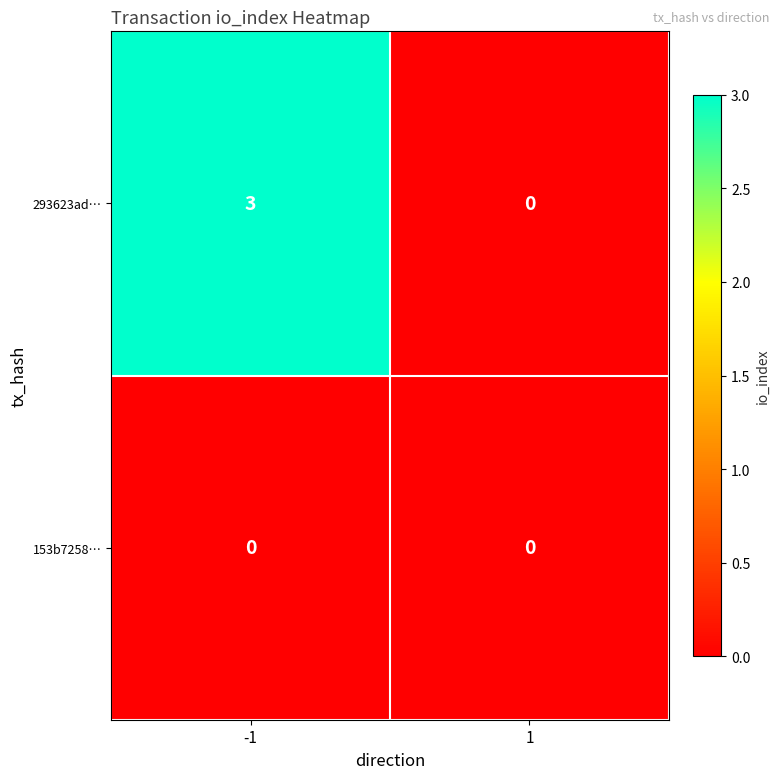

What is the difference between the maximum and minimum values in the 293623ad… series?

3